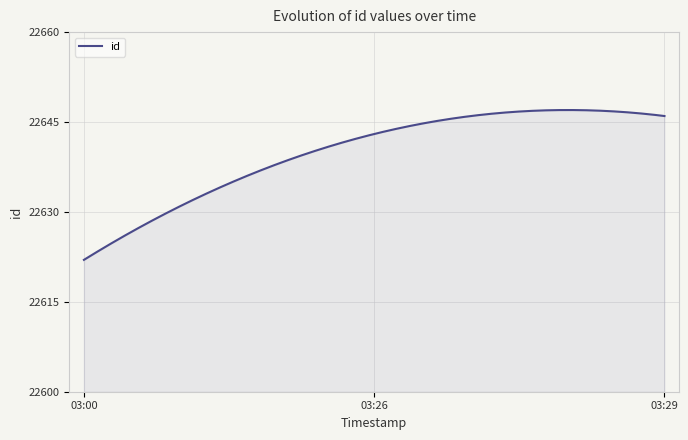

What is the difference between the maximum and minimum values?

25.0